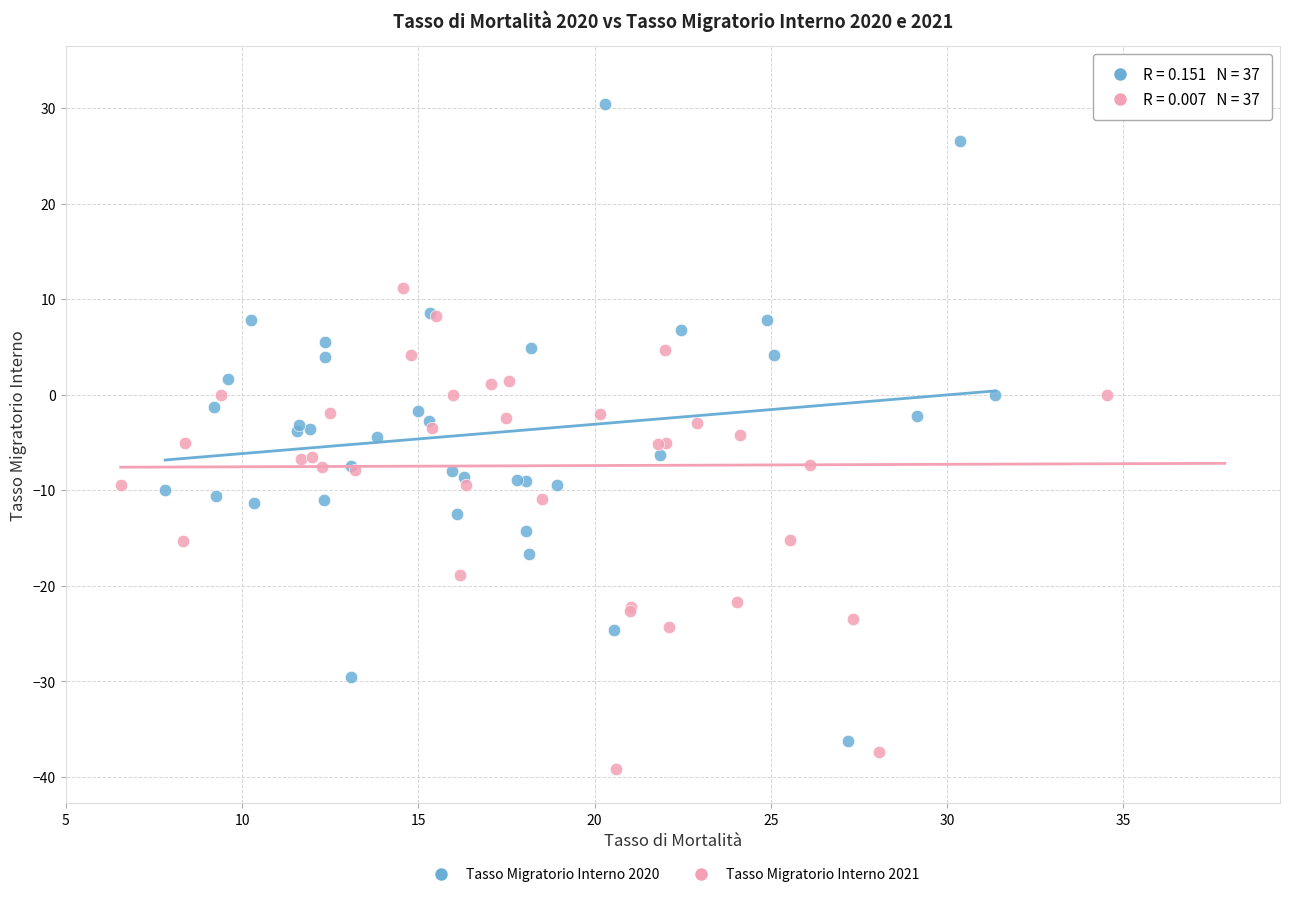

Which series reaches the minimum Y coordinate?

Tasso Migratorio Interno 2021